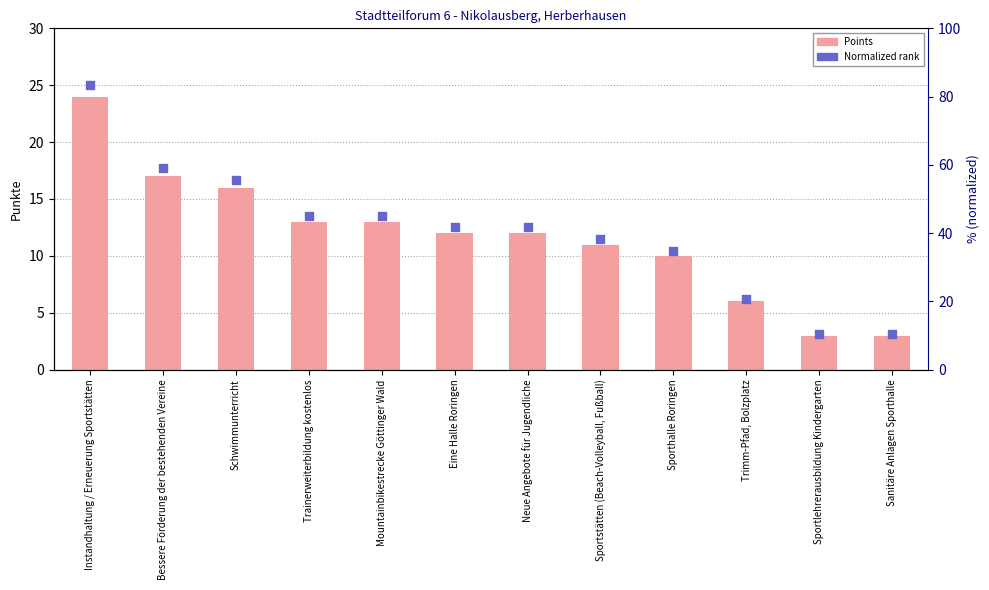

At how many categories does at least one series exceed 4?

10